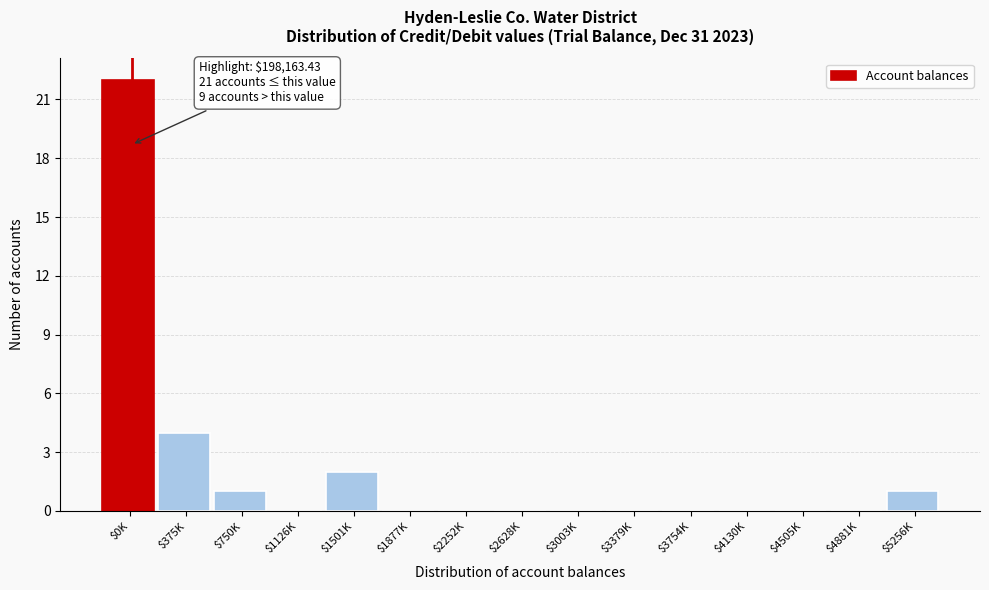

The value at $750K is 0. True or false?

False